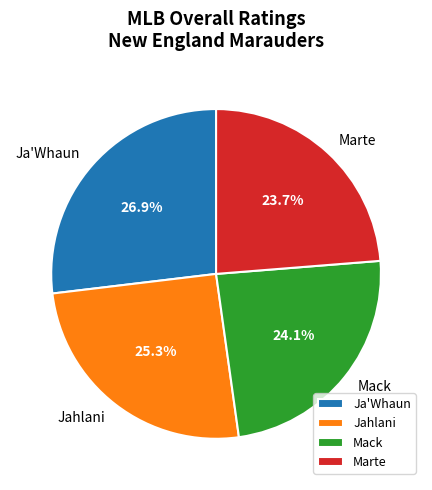

Is there a majority slice in this chart?

No